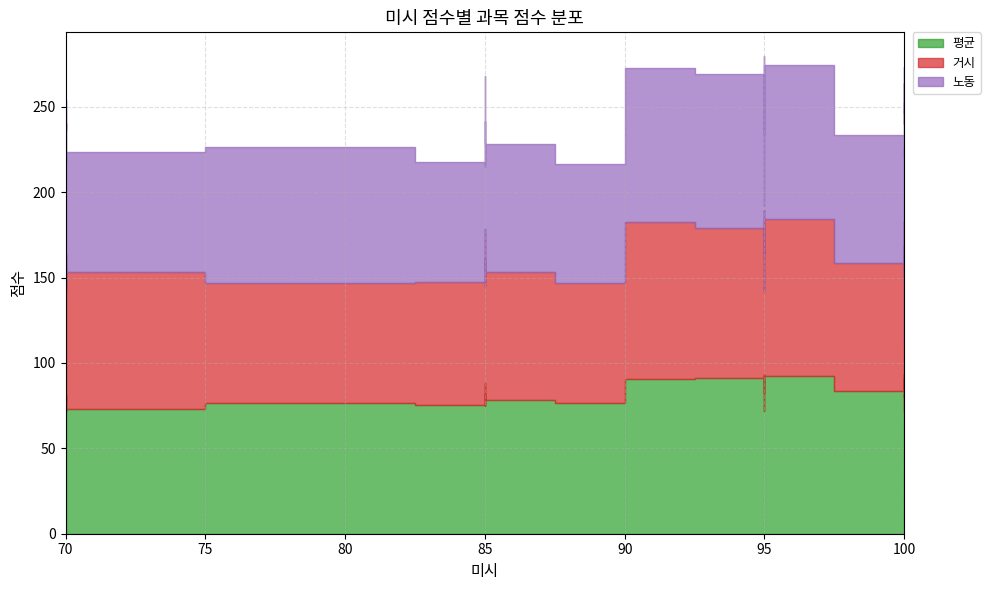

Reading right to left, transcribe all the data shown in this chart.

평균: 71.7	71.7	71.7	71.7	73.3	73.3	75.0	75.0	75.7	76.7	76.7	76.7	77.7	78.3	78.3	80.0	80.0	80.0	80.0	81.0	81.7	81.7	81.7	82.3	83.3	83.3	84.0	85.0	85.0	86.7	88.0	88.3	88.3	90.7	90.7	91.0	91.0	92.3	93.3	93.7
거시: 40.0	70.0	70.0	70.0	80.0	70.0	70.0	70.0	72.0	70.0	70.0	70.0	78.0	80.0	75.0	70.0	70.0	70.0	70.0	83.0	75.0	75.0	80.0	82.0	70.0	75.0	72.0	70.0	80.0	70.0	75.0	75.0	90.0	92.0	87.0	78.0	88.0	92.0	90.0	96.0
노동: 75.0	75.0	75.0	50.0	70.0	50.0	85.0	70.0	70.0	80.0	90.0	70.0	85.0	70.0	75.0	70.0	70.0	70.0	70.0	90.0	70.0	70.0	80.0	70.0	85.0	75.0	80.0	85.0	75.0	90.0	89.0	90.0	90.0	90.0	85.0	95.0	90.0	90.0	90.0	90.0